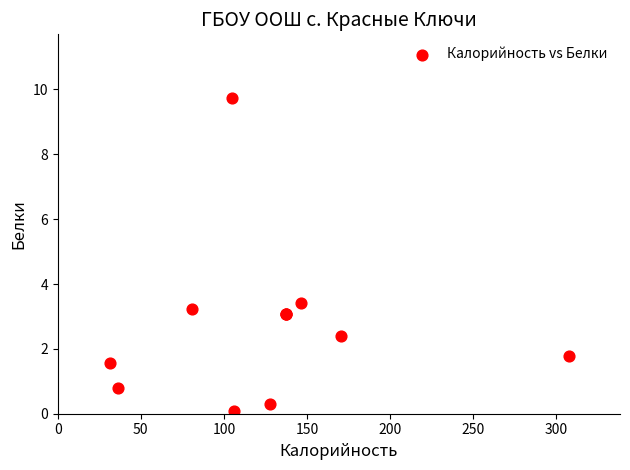

What Y value in the scatter plot is closest to 4?

3.4